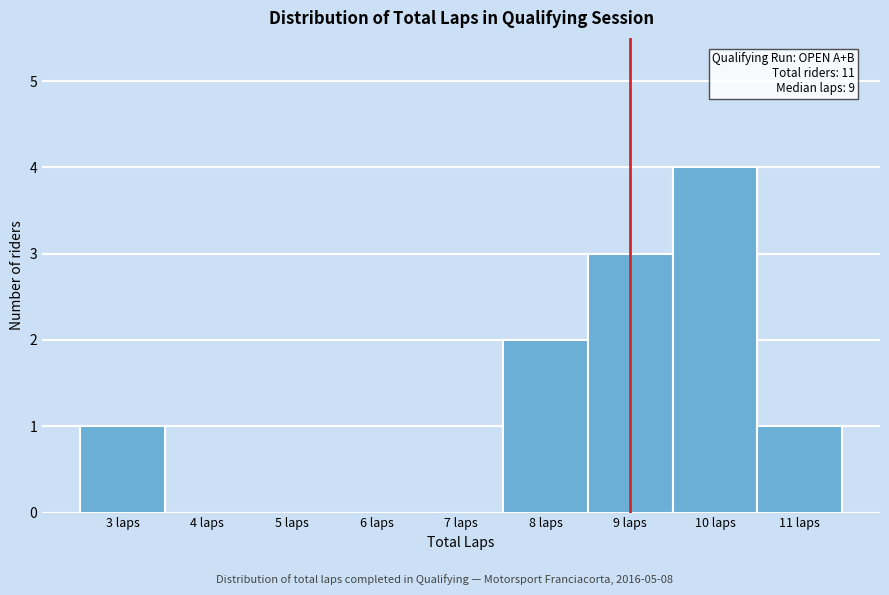

Over which range of the x-axis is the bar tallest?

9.5 to 10.5